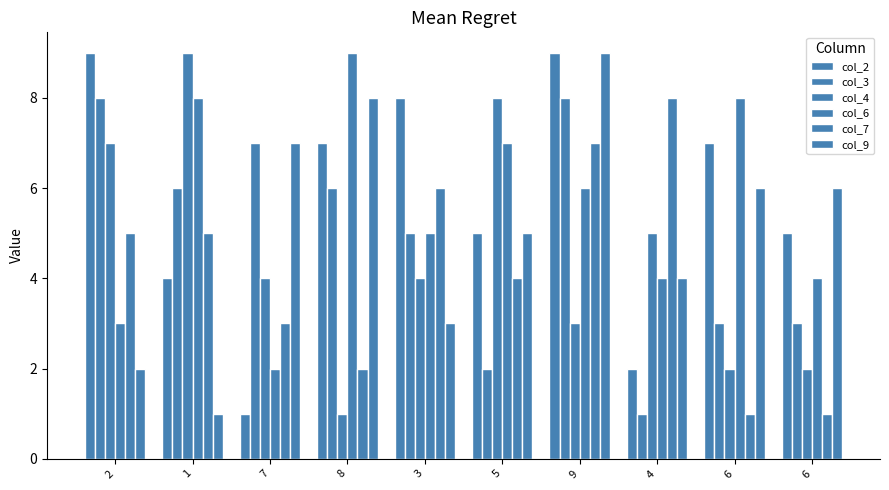

How many bars are there in each group?

6